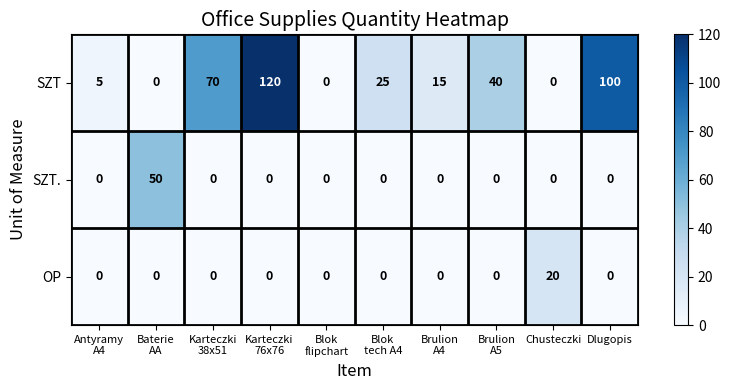

True or false: SZT. has a value of 0 at Chusteczki.

True